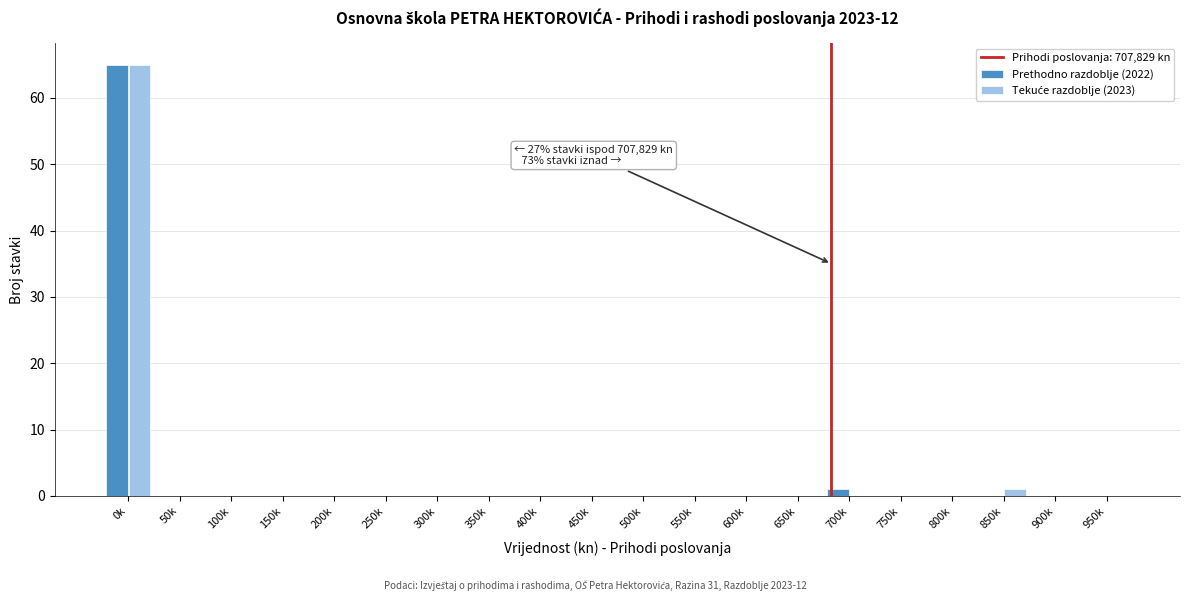

True or false: Prethodno razdoblje (2022) has a value of 20 at 550k.

False